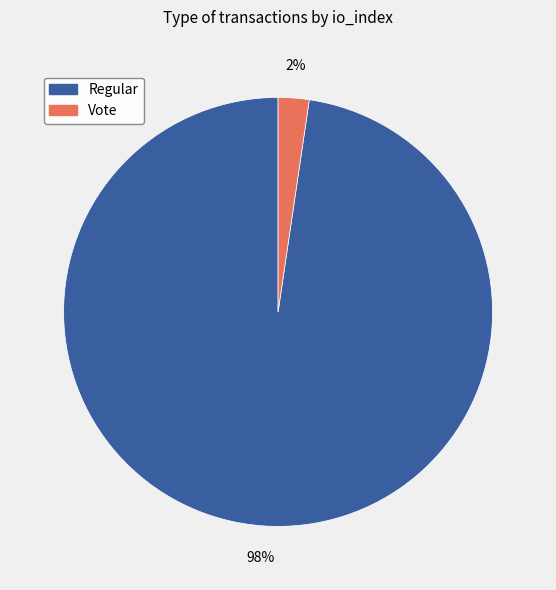

To the nearest percent, what is the average slice percentage?

50%